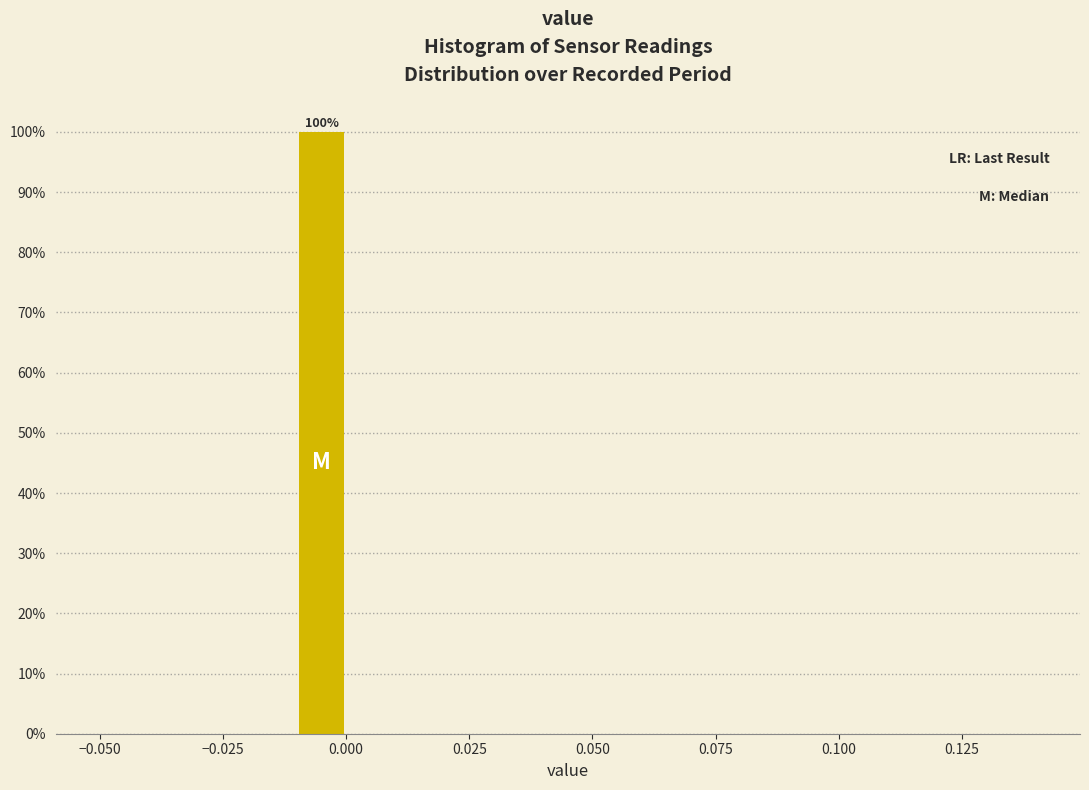

Read against the x-axis, roughly where is the centre of the tallest bar?

-0.005